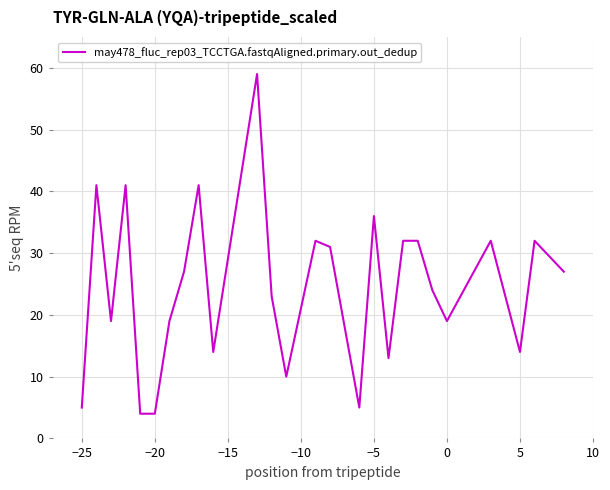

What is the greatest value displayed?

59